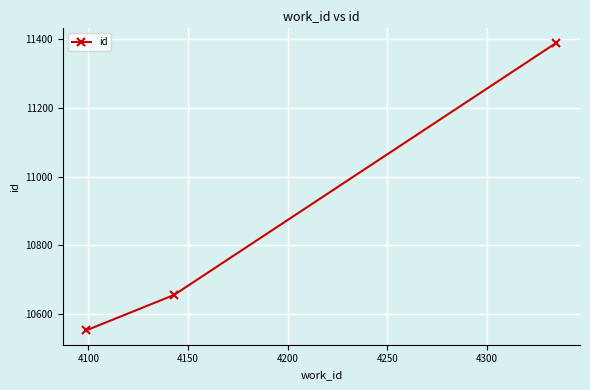

Reading left to right, extract all data points from this chart.

10552	10655	11390